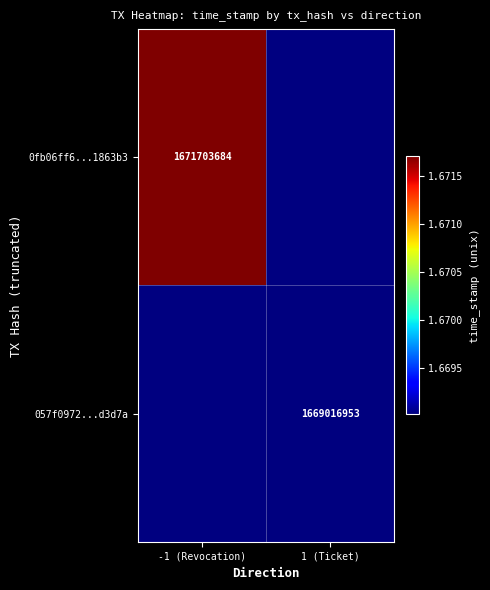

The 0fb06ff6...1863b3 series shows 1671703684 at -1 (Revocation). True or false?

True